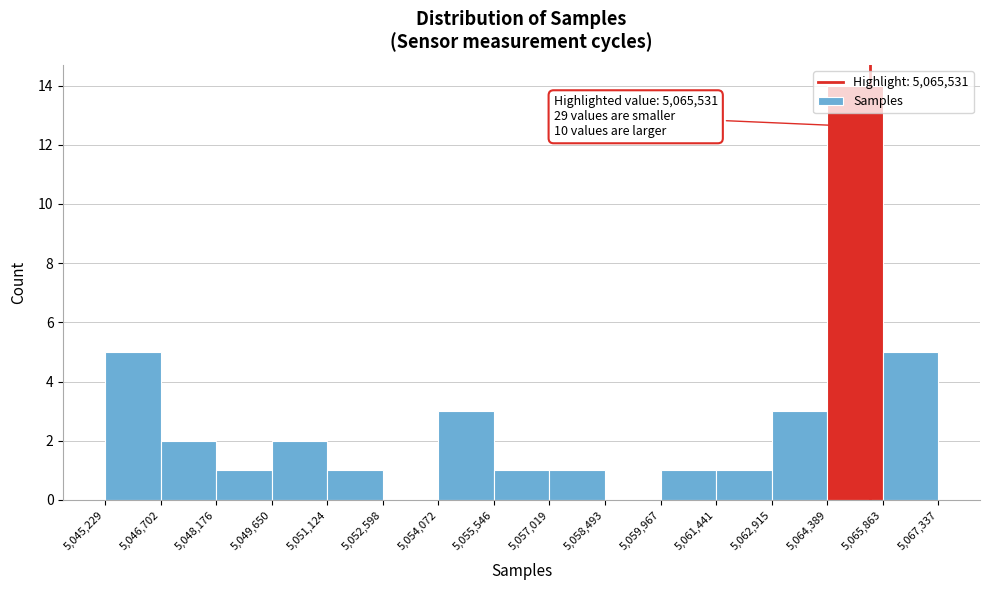

Over which range of the x-axis is the bar tallest?

5,064,389 to 5,065,863